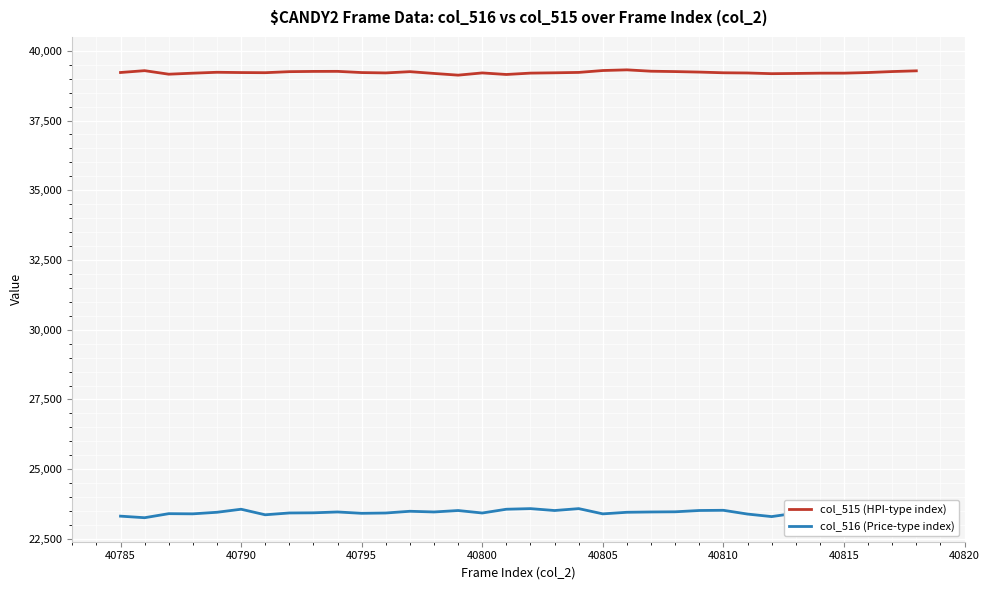

At how many categories does at least one series exceed 28445?

34